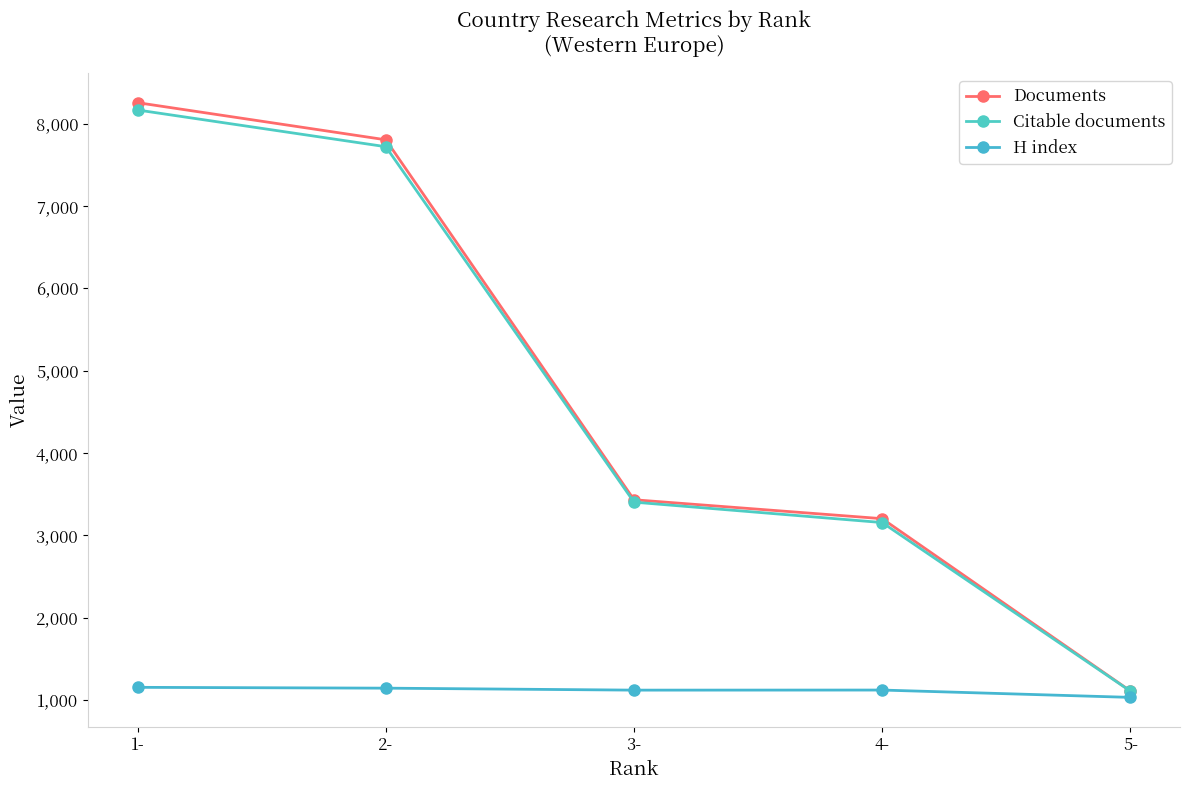

Which has a higher value, 3- or 4-?

3-